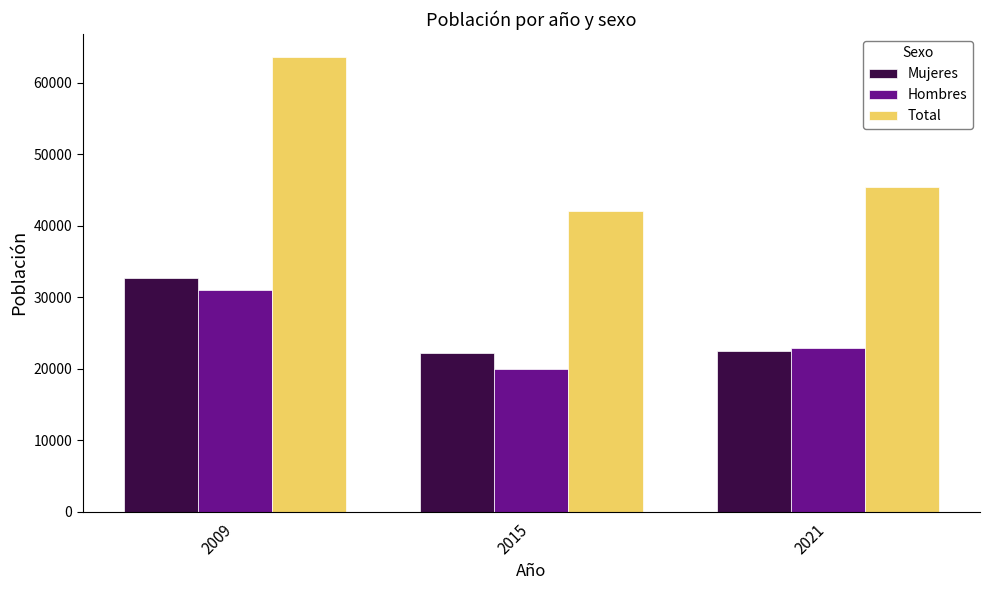

List the labels in order of Hombres value, largest first.

2009, 2021, 2015